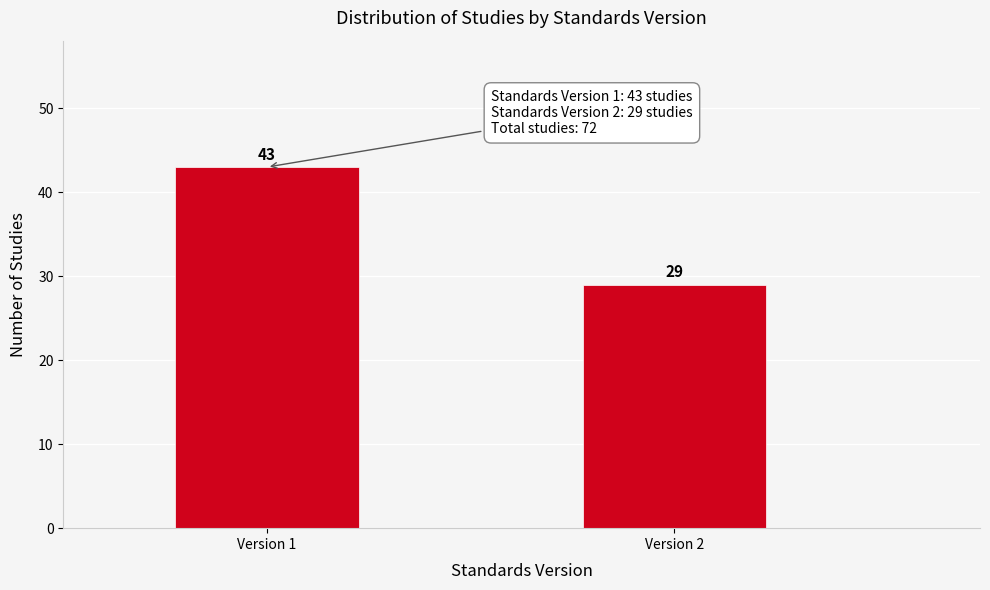

Reading left to right, what are all the values shown in this chart?

43	29